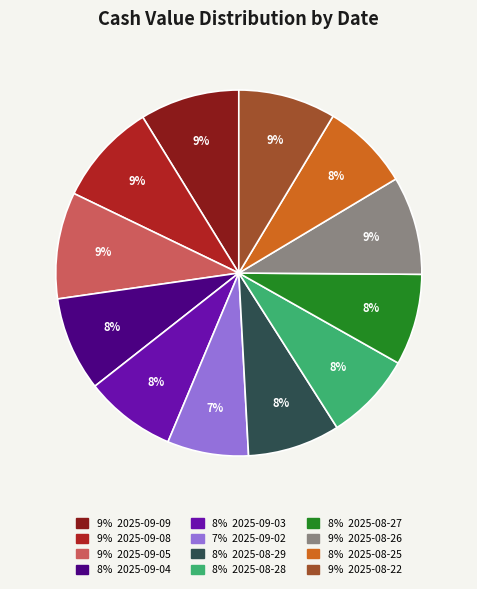

To the nearest percent, what is the difference between the largest and smallest slice percentages?

2%